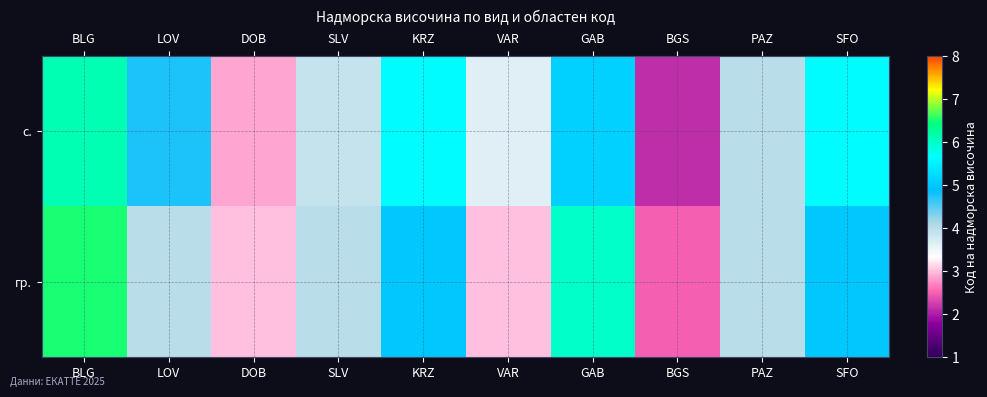

What is the difference between the highest and lowest values at VAR?

0.6